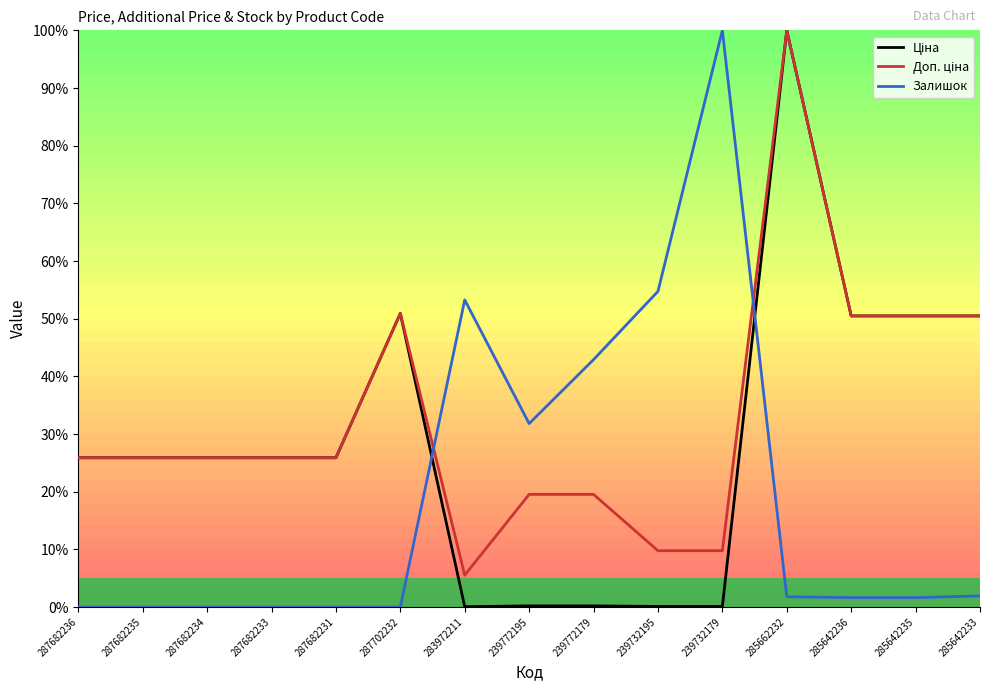

What is the highest value of the Залишок series?

100.0